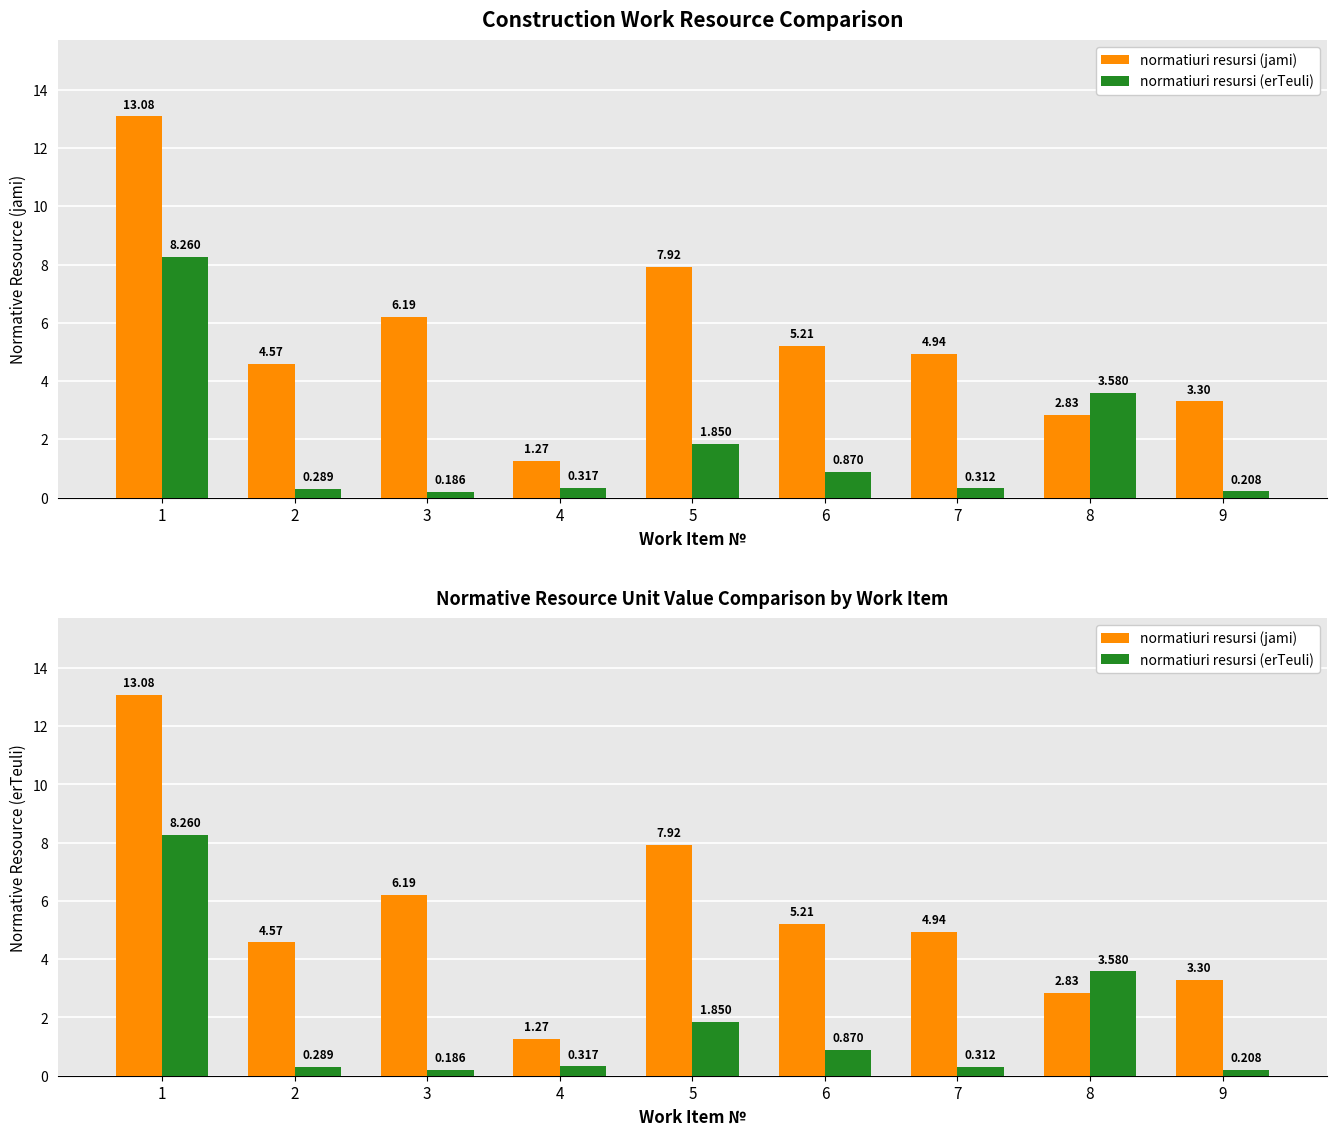

Reading right to left, what are all the values shown in this chart?

normatiuri resursi (jami): 3.3	2.8	4.9	5.2	7.9	1.3	6.2	4.6	13.1
normatiuri resursi (erTeuli): 0.2	3.6	0.3	0.9	1.9	0.3	0.2	0.3	8.3